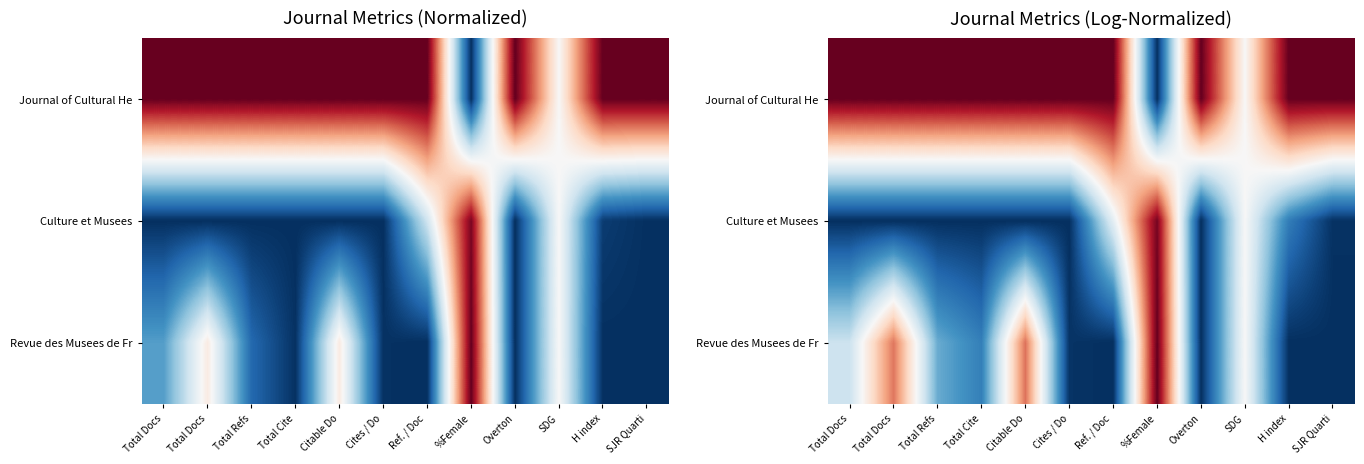

How many data points in Culture et Musees are above 0?

5